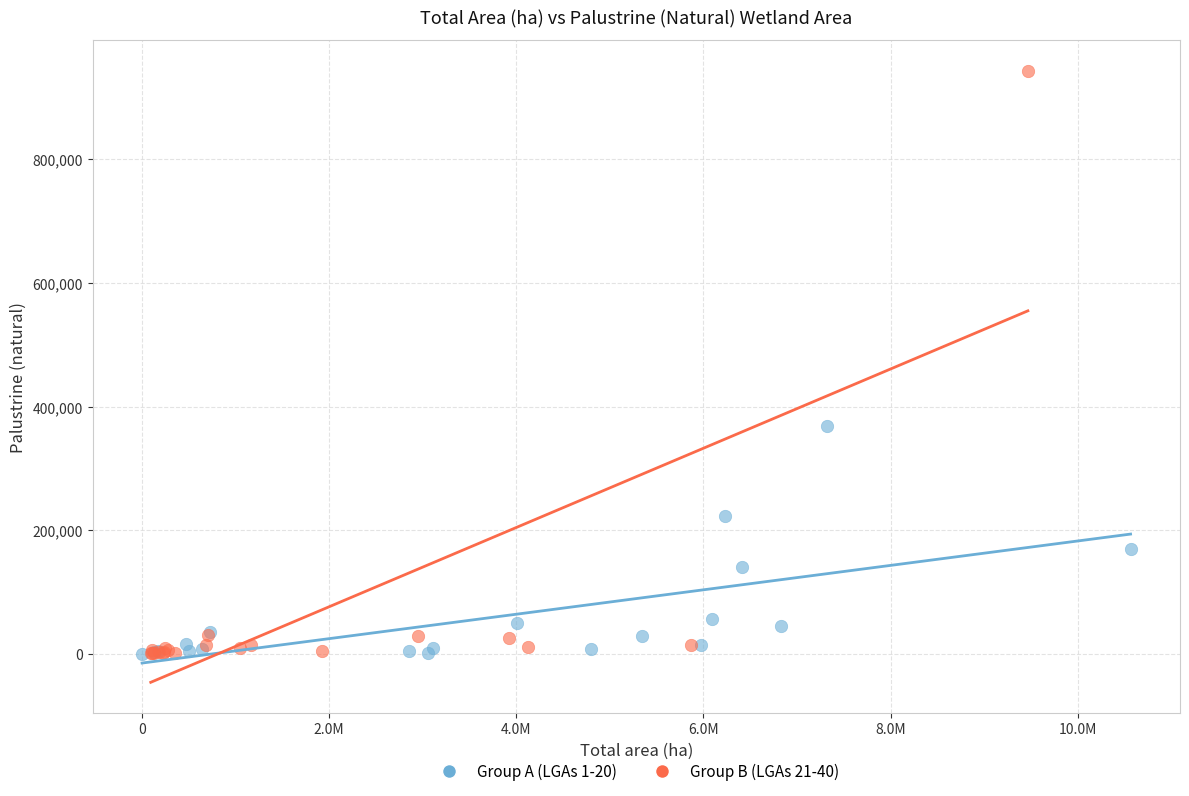

Which series reaches the maximum Y coordinate?

Group B (LGAs 21-40)